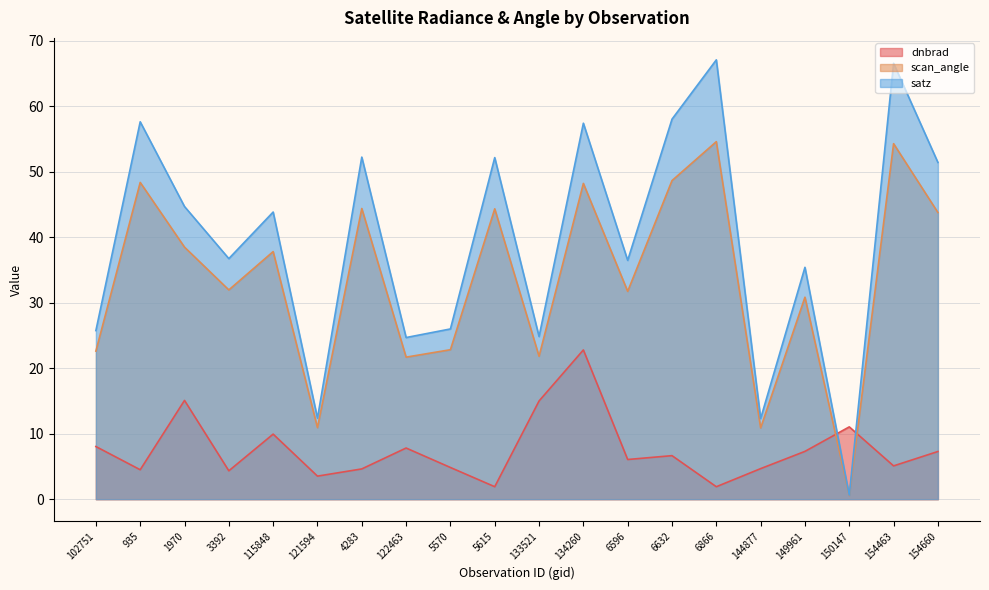

How many data points does each series have?

20